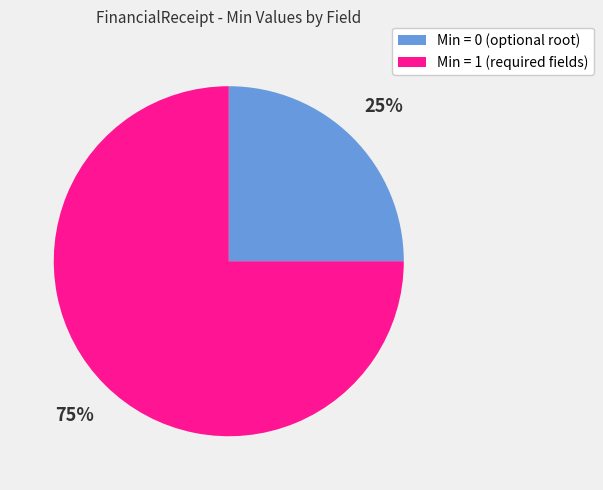

Does any single category account for the majority?

Yes